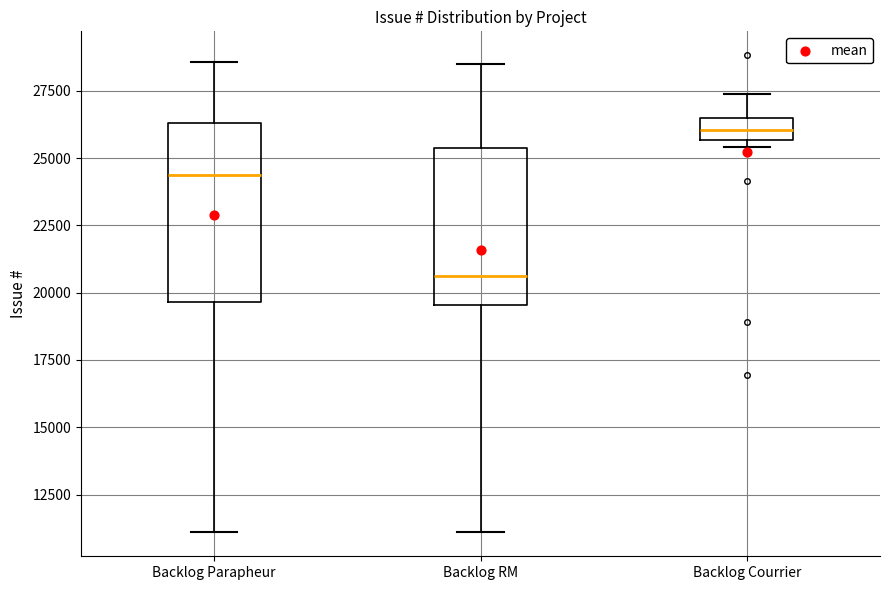

Where does the median line of the box for Backlog Courrier sit on the y-axis? The values are not printed on the chart, so give them approximately, as read against the axis.

26000